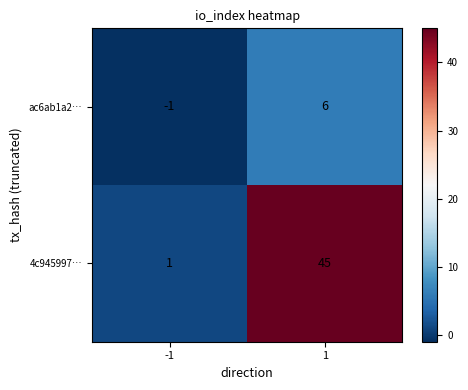

At 1, list the series in order from largest to smallest.

4c945997…, ac6ab1a2…